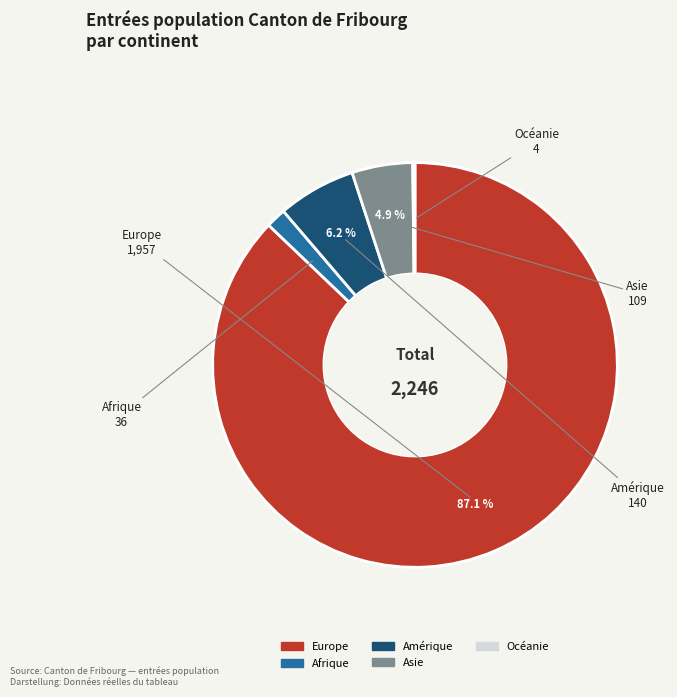

Combined, do Afrique and Asie account for over 50%?

No